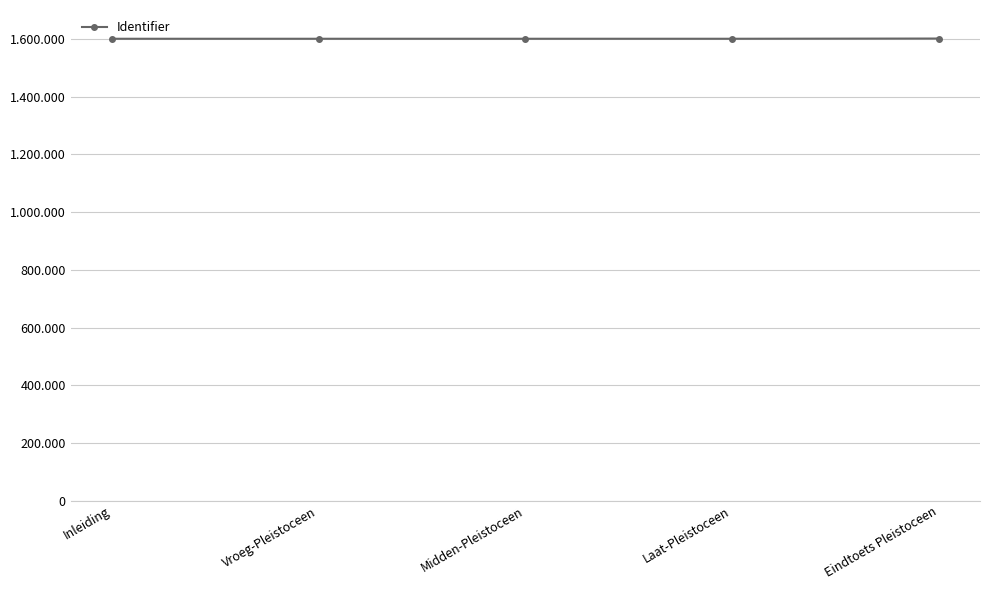

At which label does the data first exceed 1600382?

Laat-Pleistoceen